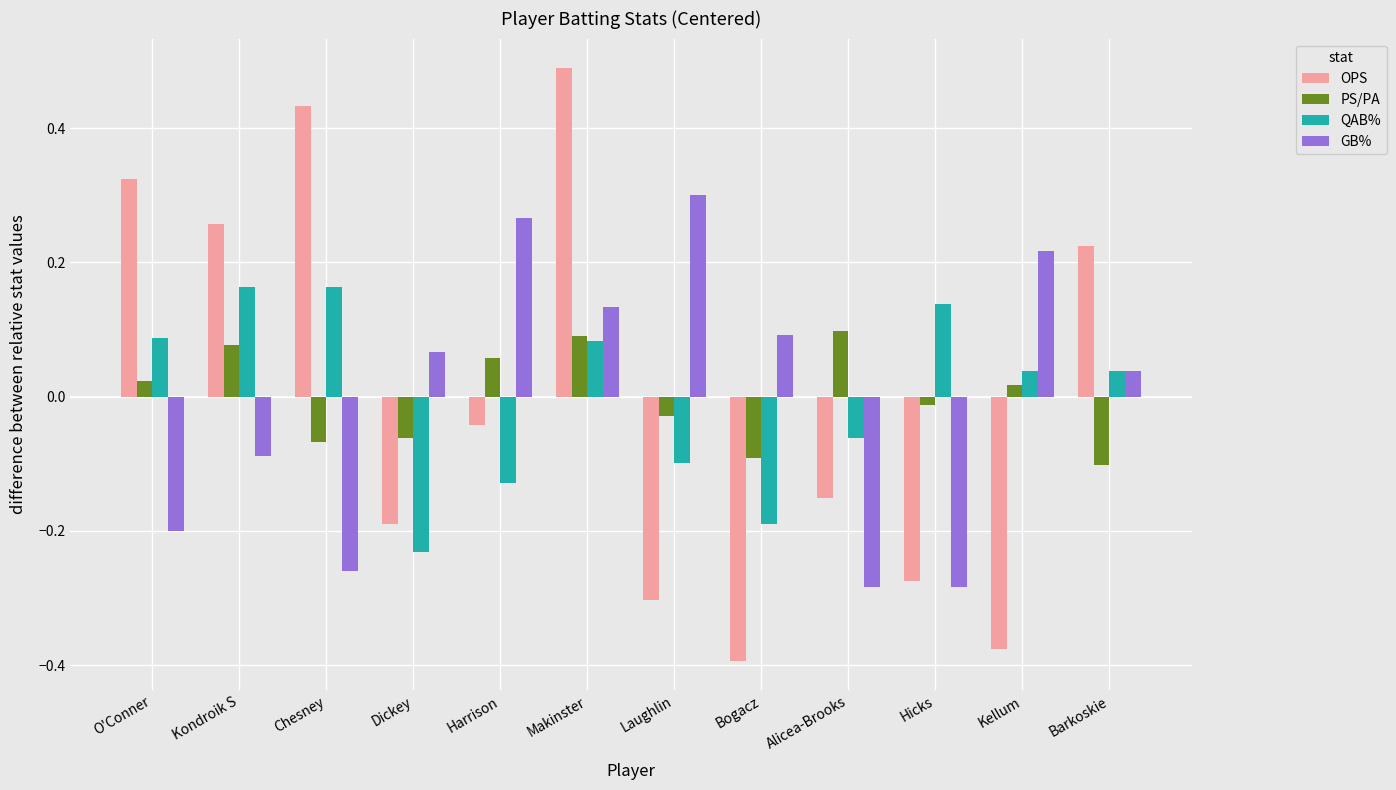

At how many categories does at least one series exceed 0?

12